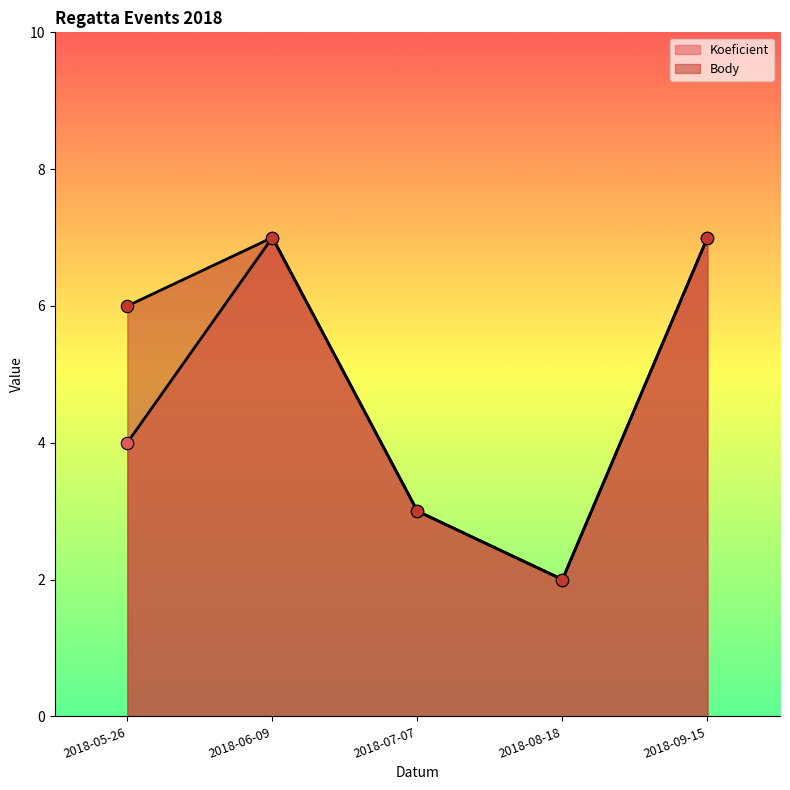

At how many categories does at least one series exceed 5?

3